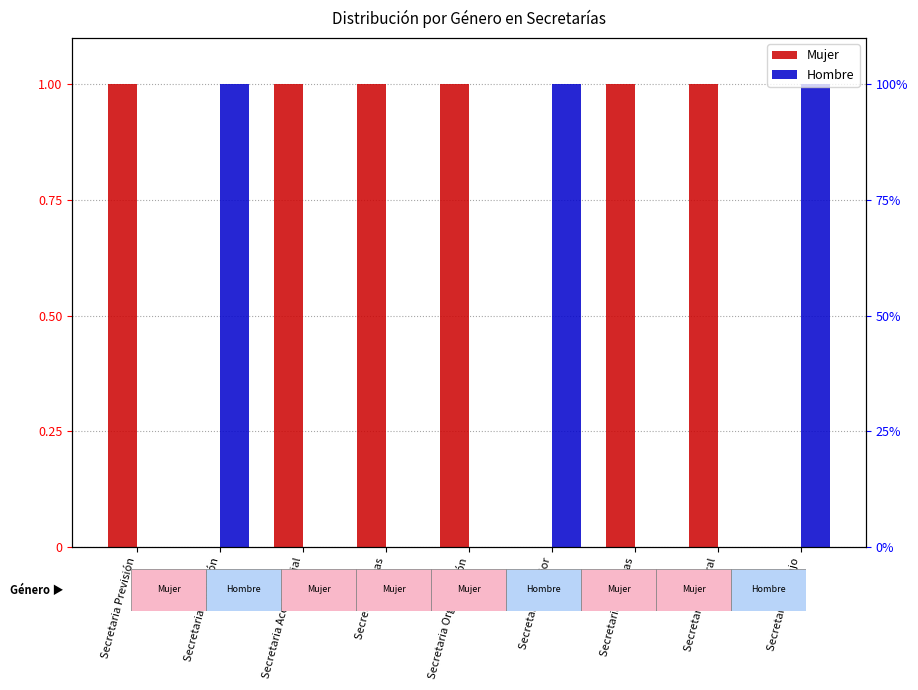

Which series has the largest total across all categories?

Mujer